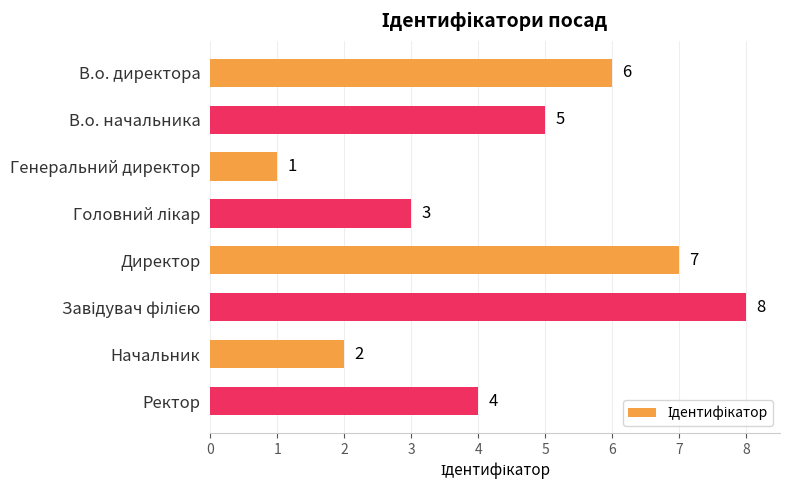

The value at Начальник is 2. True or false?

True